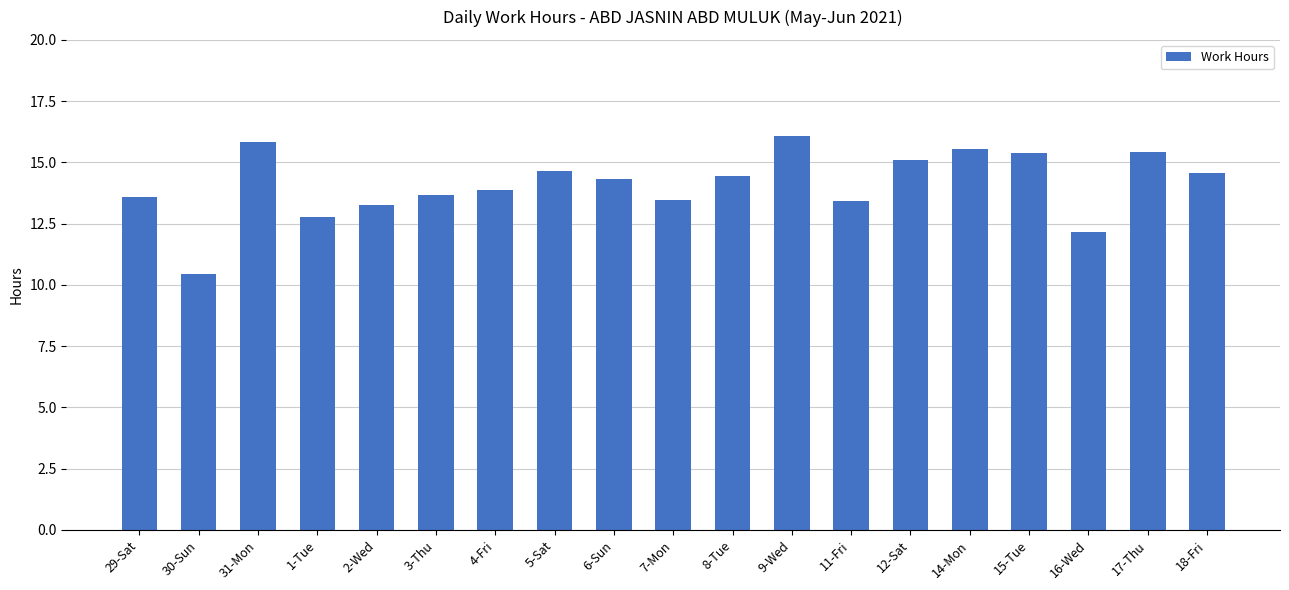

What is the average value?

14.1